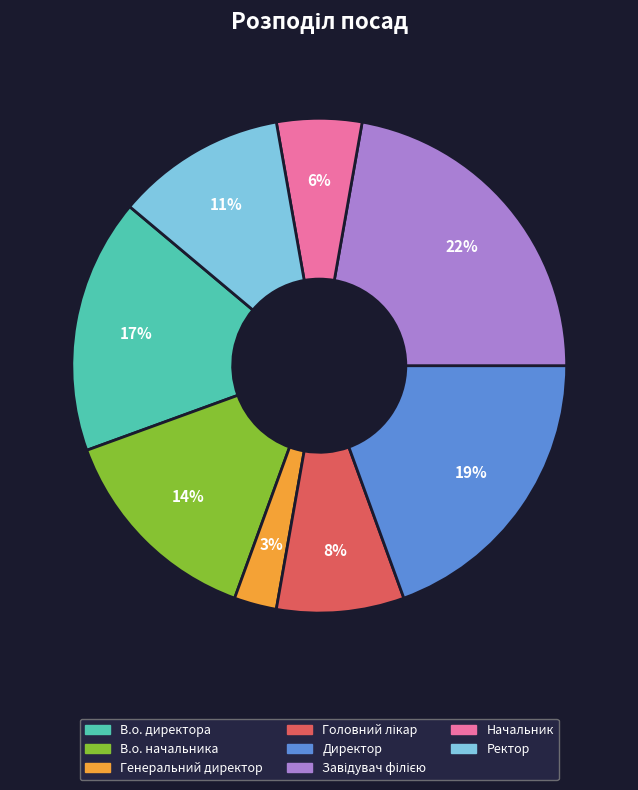

Does any single category account for the majority?

No